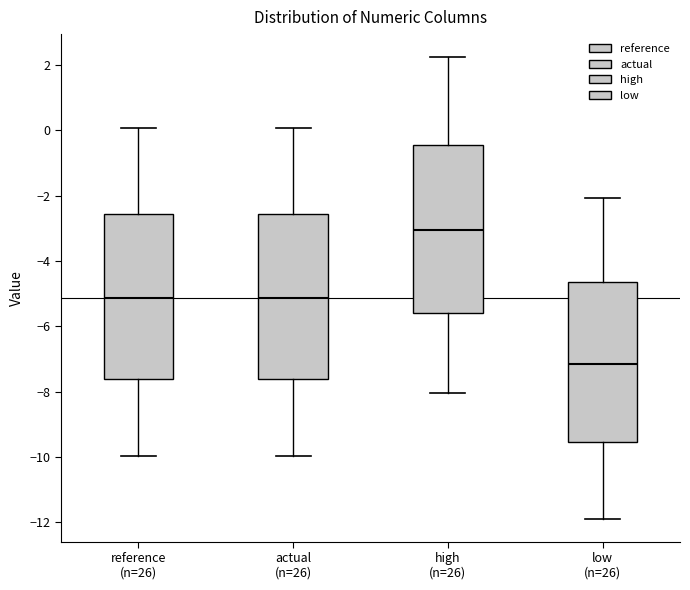

Reading left to right, read every box against the y-axis: the position of its median line, the range the box covers, and the ends of its whiskers. The values are not printed on the chart, so give them approximately, as read against the axis.

reference (n=26): median -5.2, box -7.6 to -2.6, whiskers -10.0 to 0.0
actual (n=26): median -5.2, box -7.6 to -2.6, whiskers -10.0 to 0.0
high (n=26): median -3.0, box -5.6 to -0.4, whiskers -8.0 to 2.2
low (n=26): median -7.2, box -9.6 to -4.6, whiskers -11.8 to -2.0